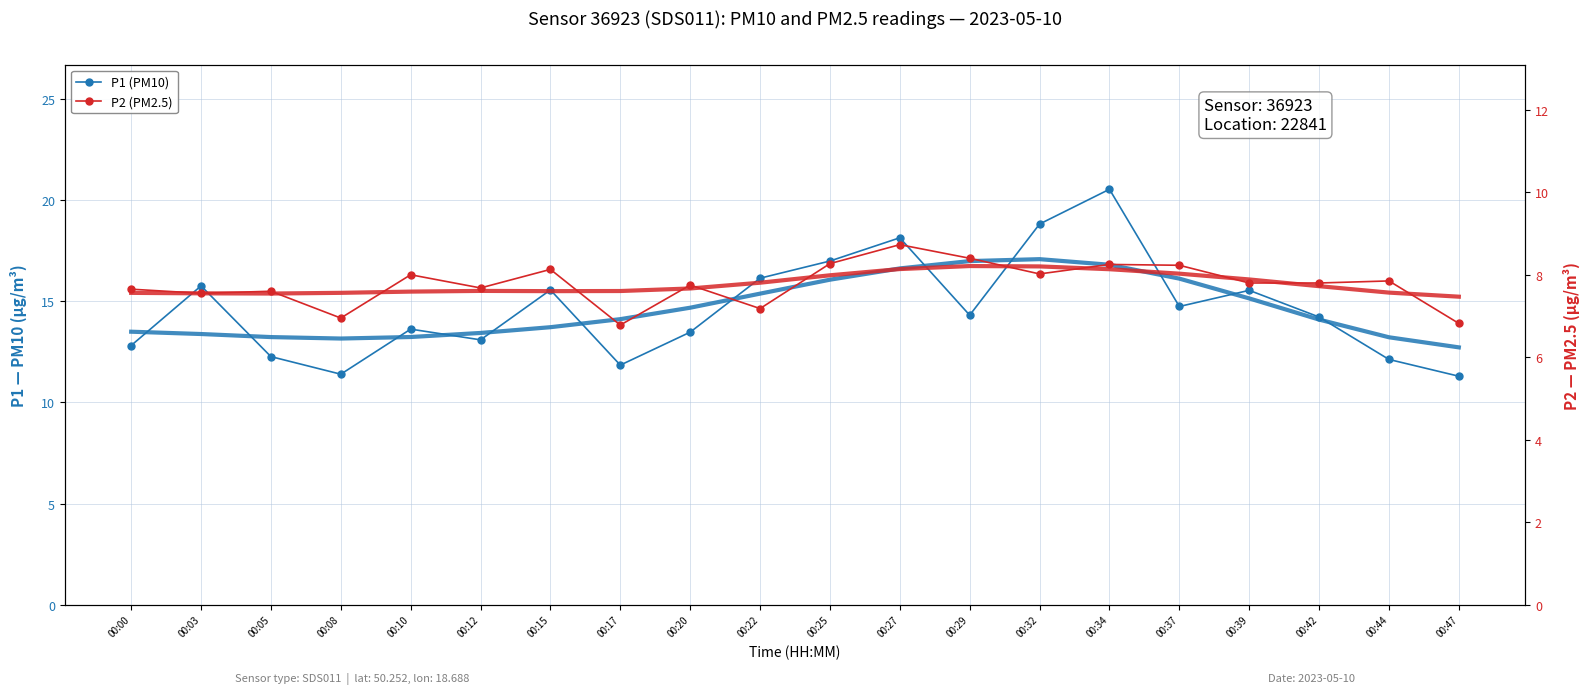

What is the total value across all series at 00:44?

40.8